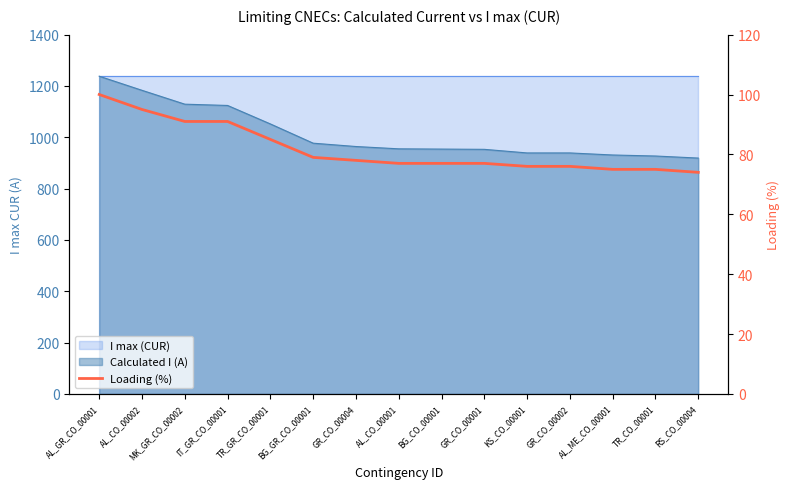

The value at BG_CO_00001 is 113. True or false?

False